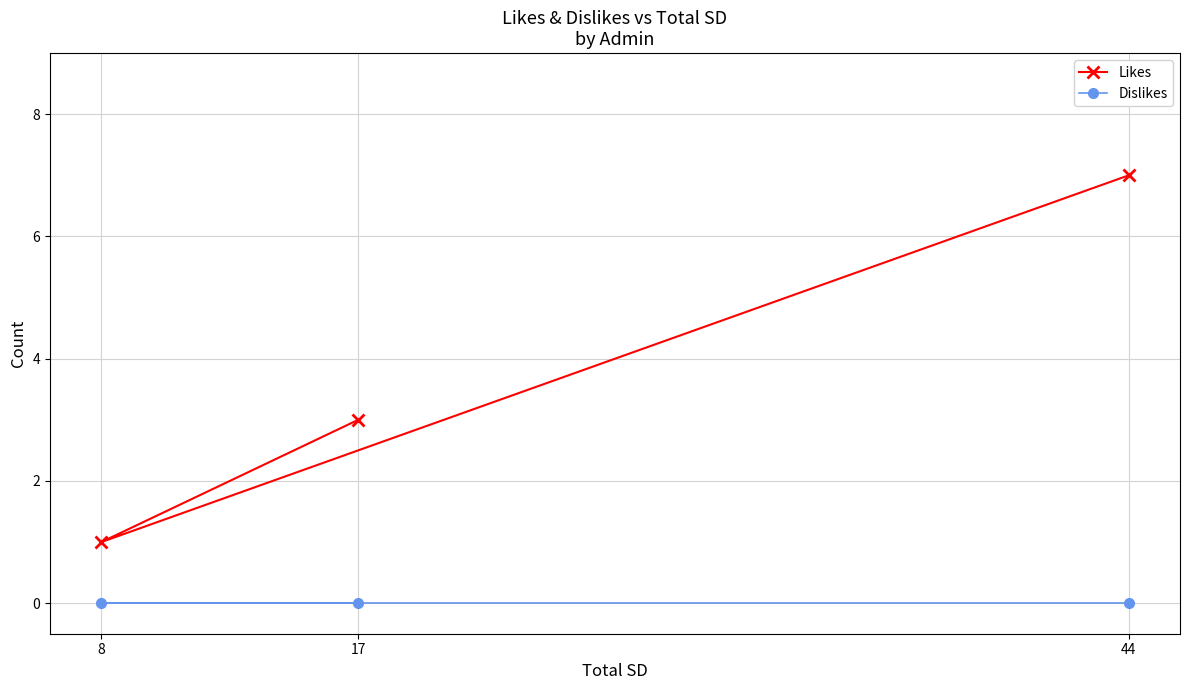

What is the value of the Likes point at the 2nd from the left?

3